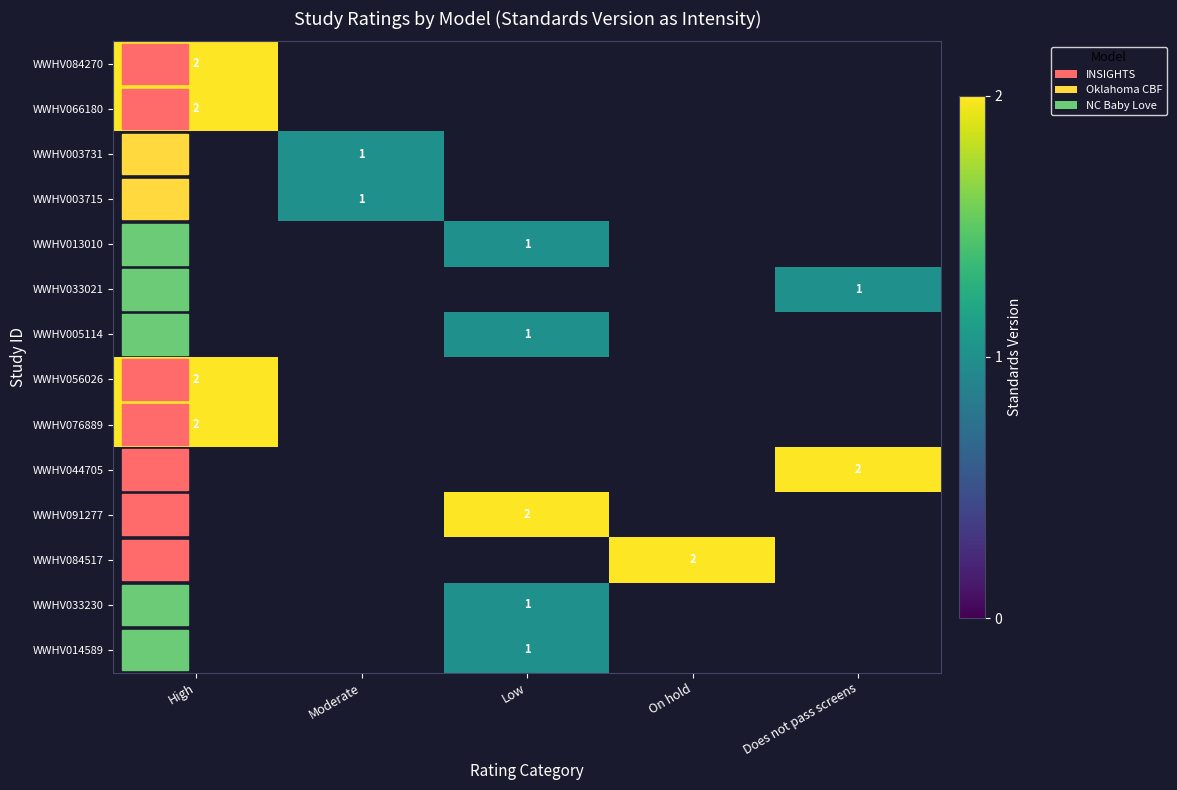

The WWHV014589 series shows 2 at Low. True or false?

False